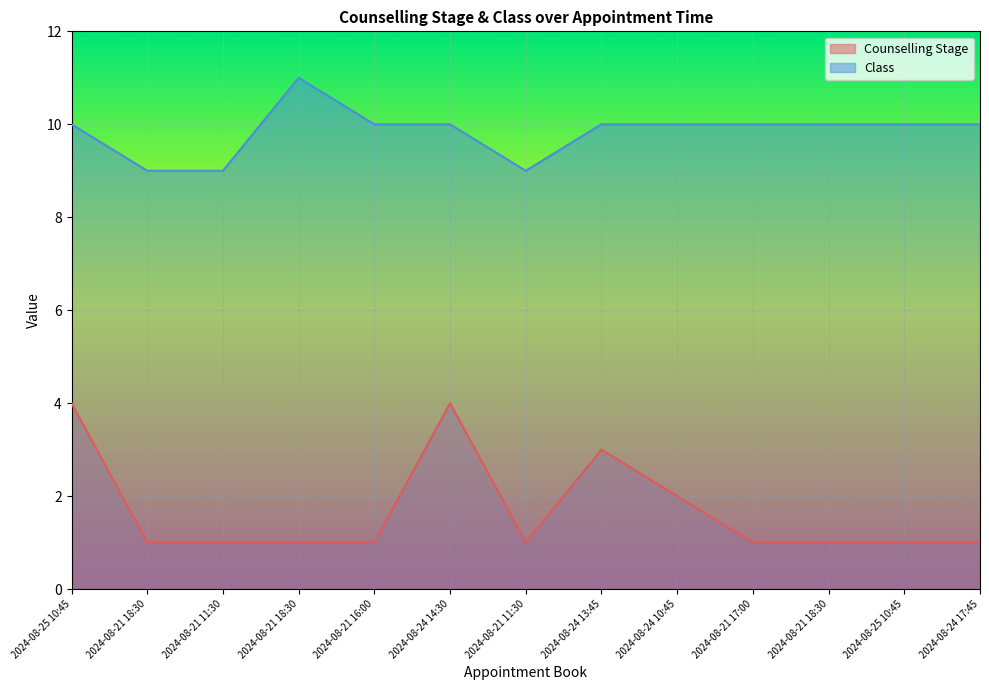

True or false: Counselling Stage and Class cross at least once.

False